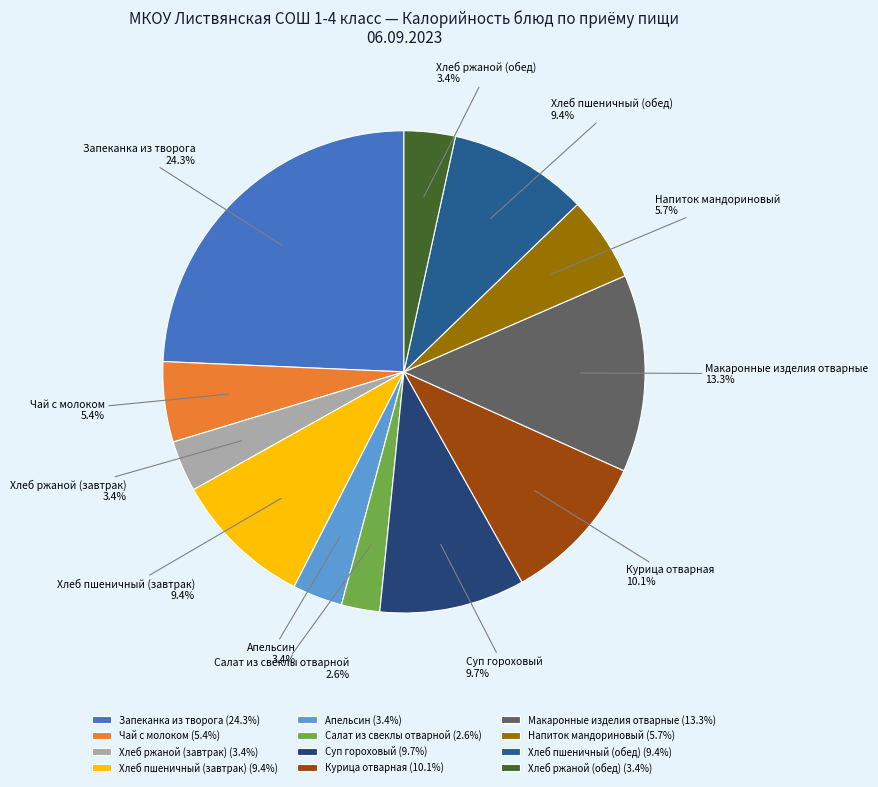

What portion of the pie excludes Хлеб пшеничный (завтрак)?

90.6%